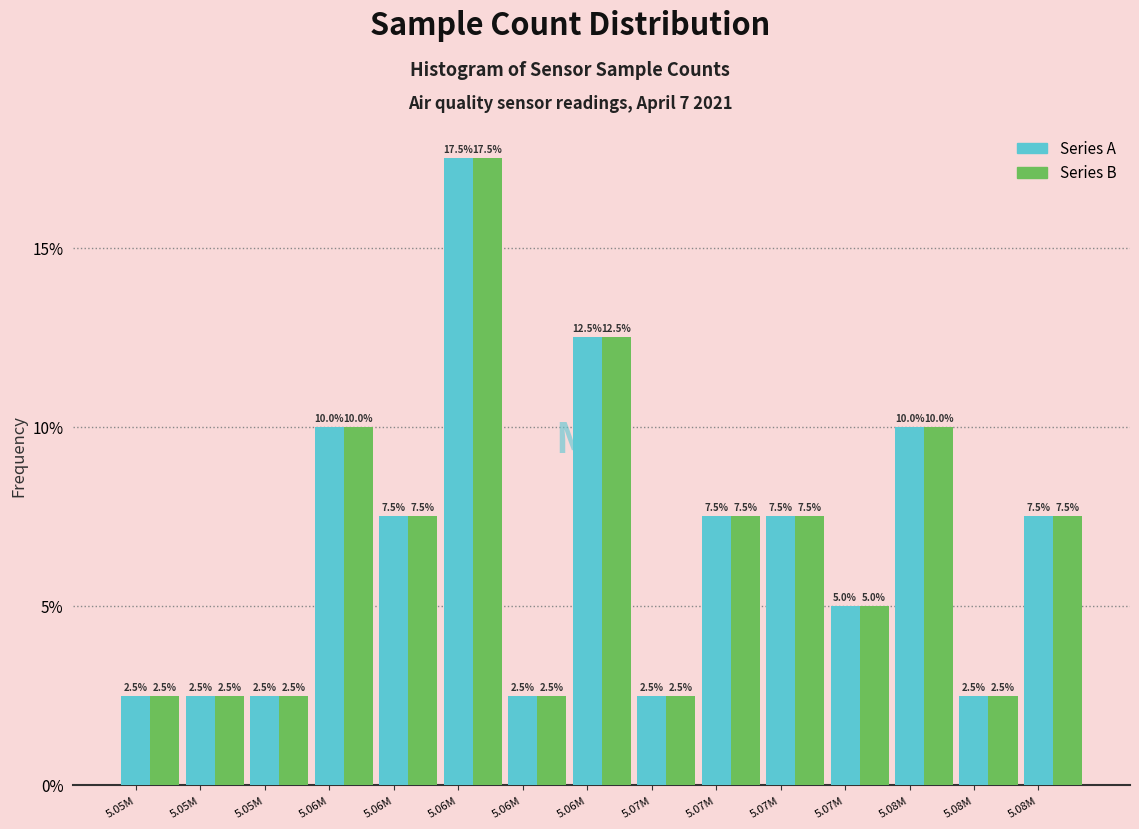

What are all the series names shown in the legend?

Series A, Series B